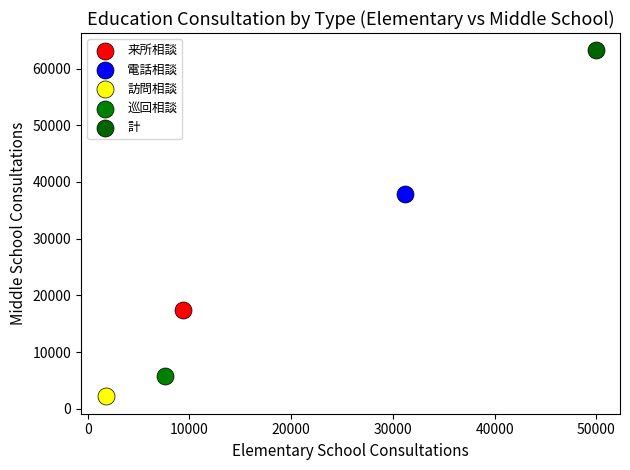

What are all the series names shown in the legend?

来所相談, 電話相談, 訪問相談, 巡回相談, 計